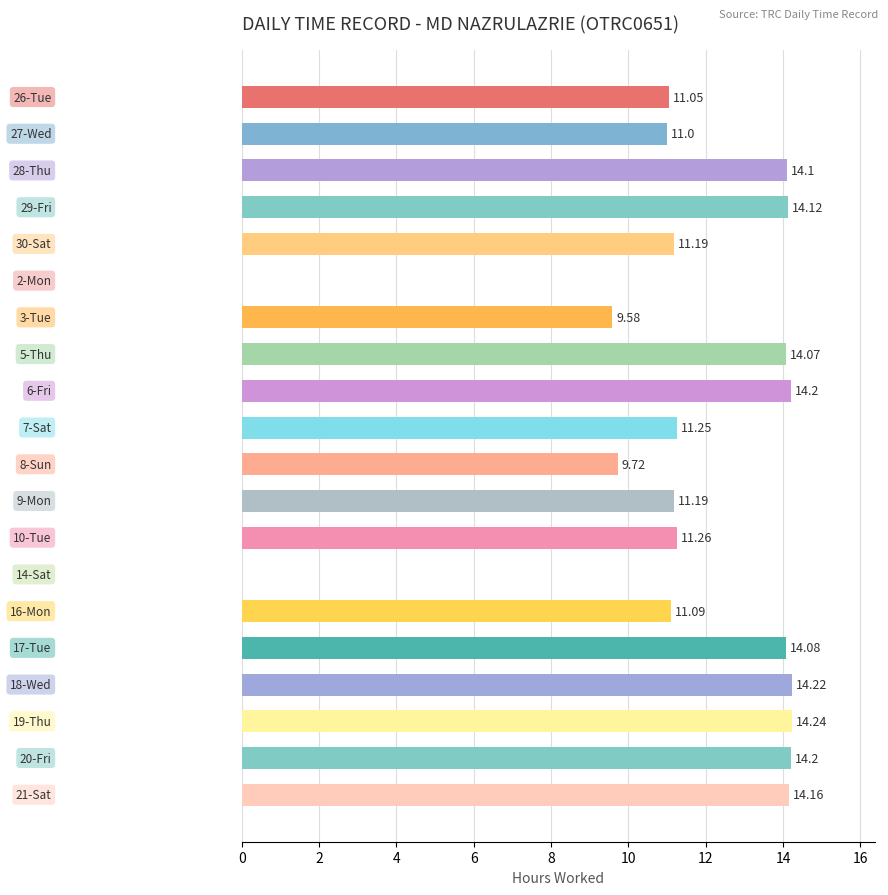

How many data points does each series have?

20